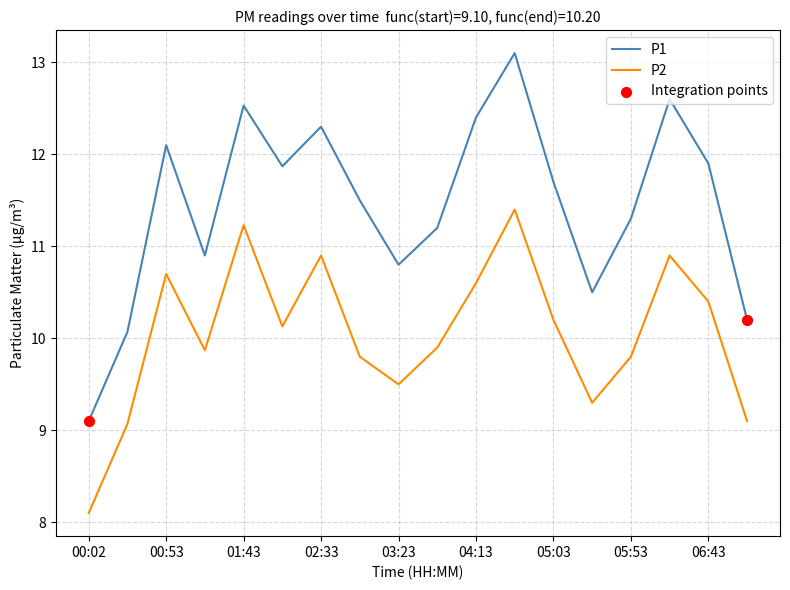

Which series has the largest total across all categories?

P1